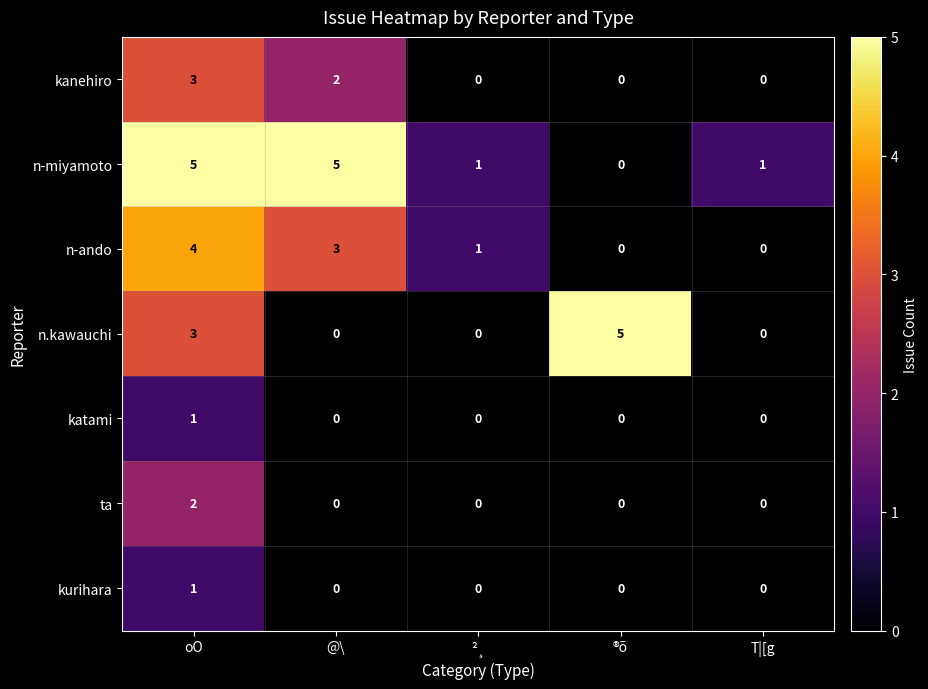

At which category is the sum across all series the highest?

oO